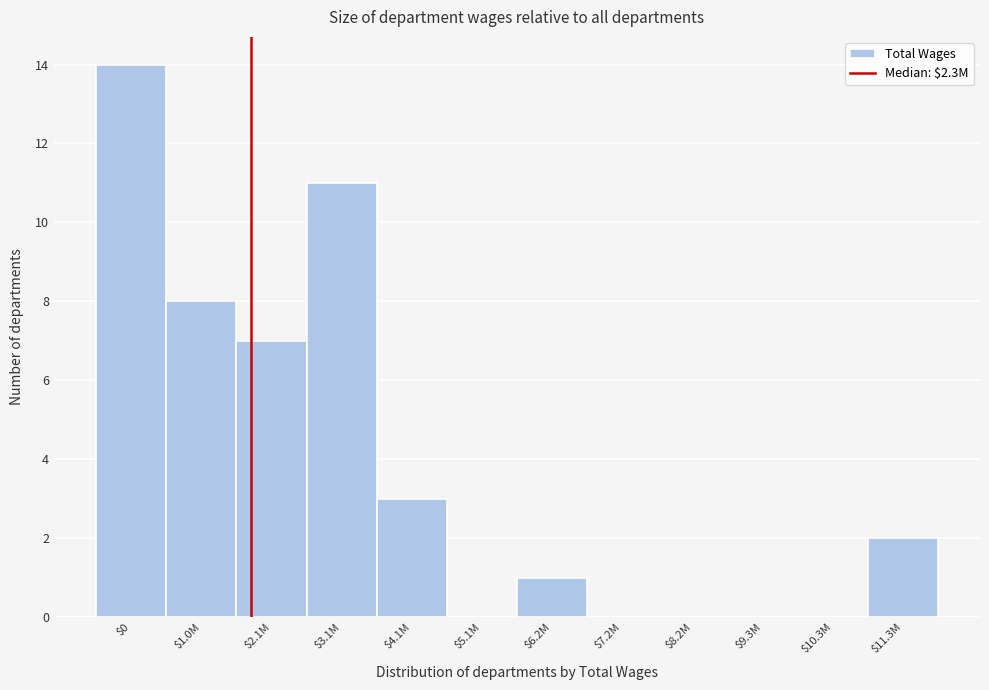

Which label corresponds to the largest value in the chart?

$0